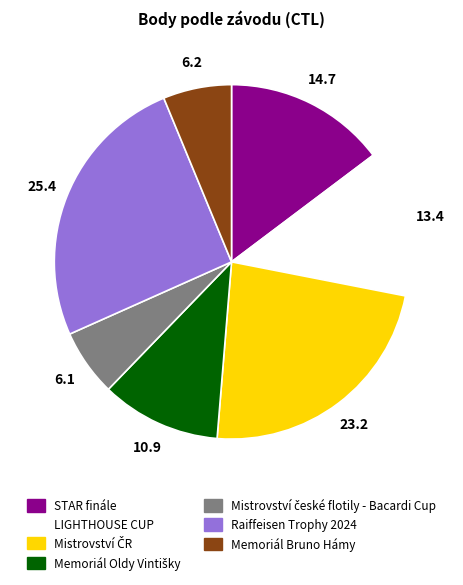

The Raiffeisen Trophy 2024 slice represents 38% of the pie. True or false?

False